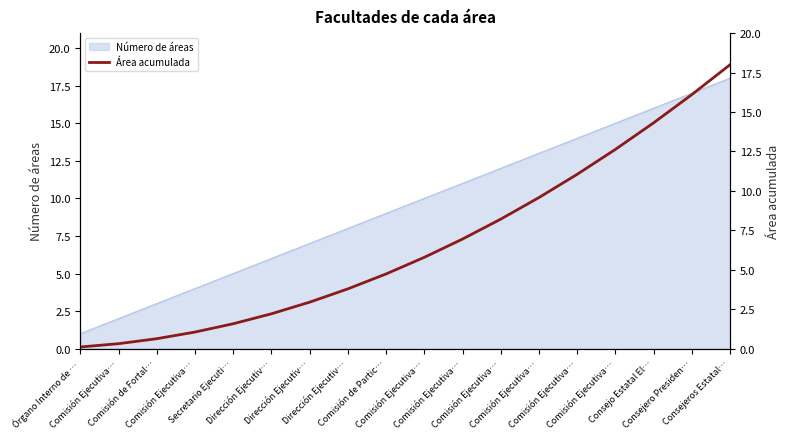

The value at Órgano Interno de … is 0.2. True or false?

False